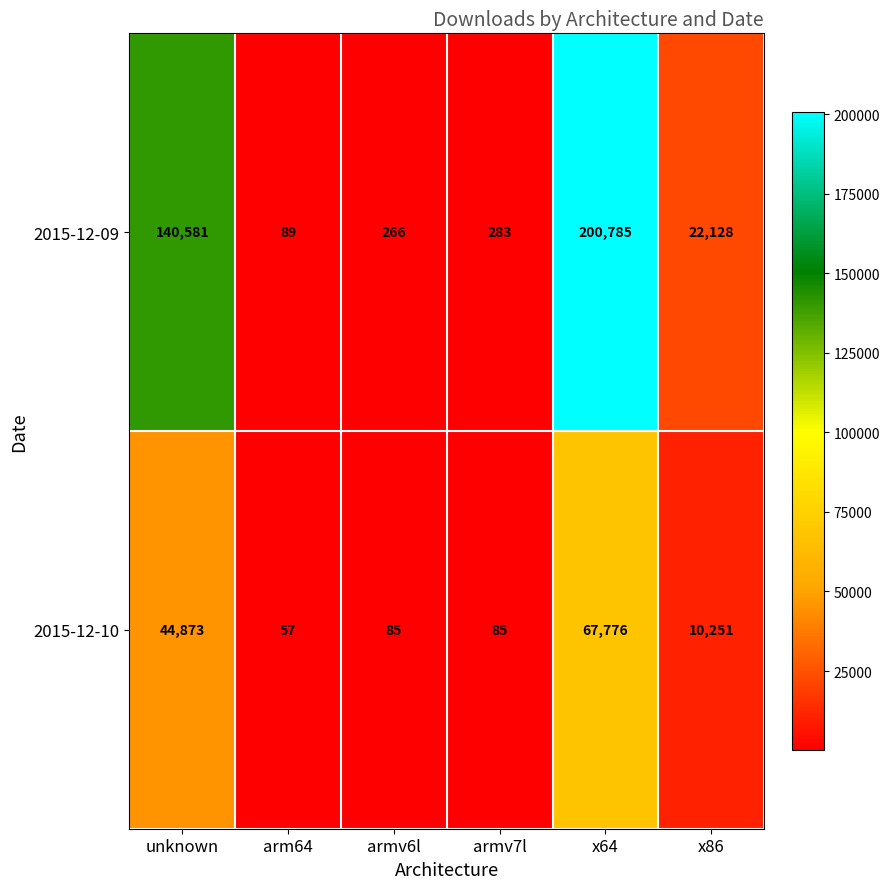

How many values in the 2015-12-09 series are below 22128?

3